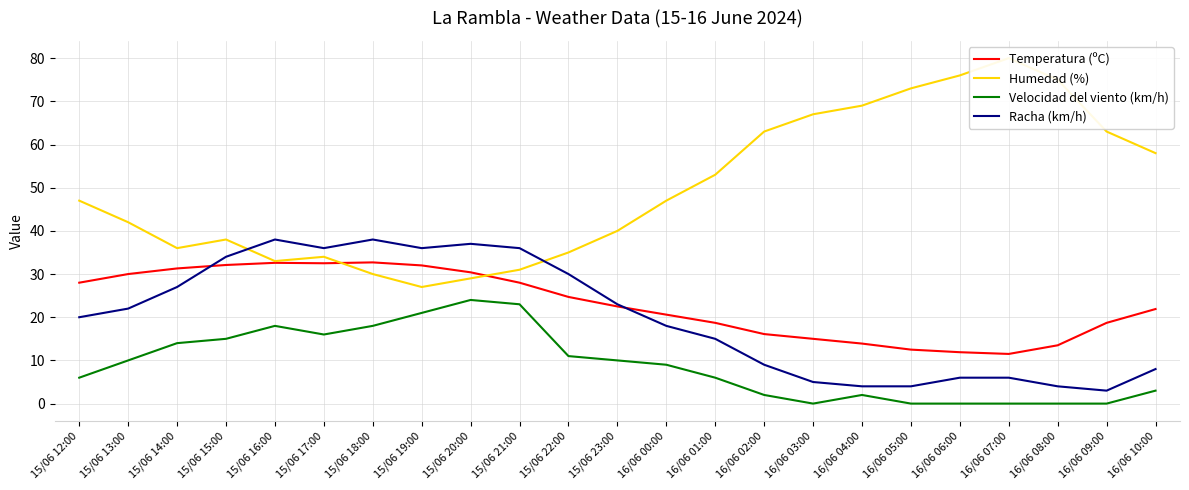

At which category is the sum across all series the highest?

15/06 16:00